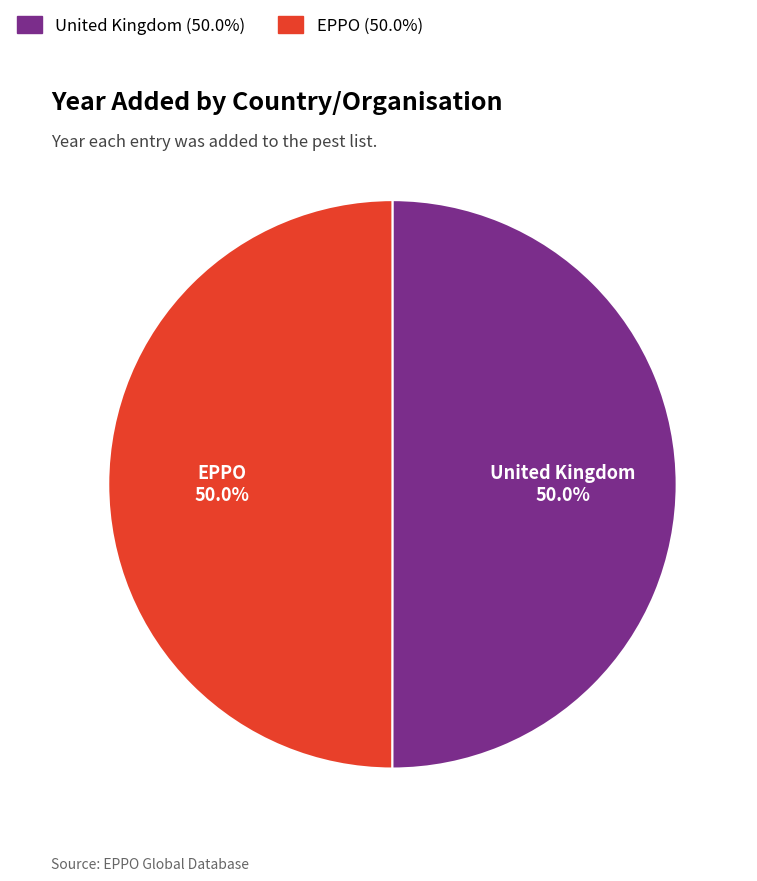

Approximately how many times larger is the value at United Kingdom compared to EPPO?

1.0